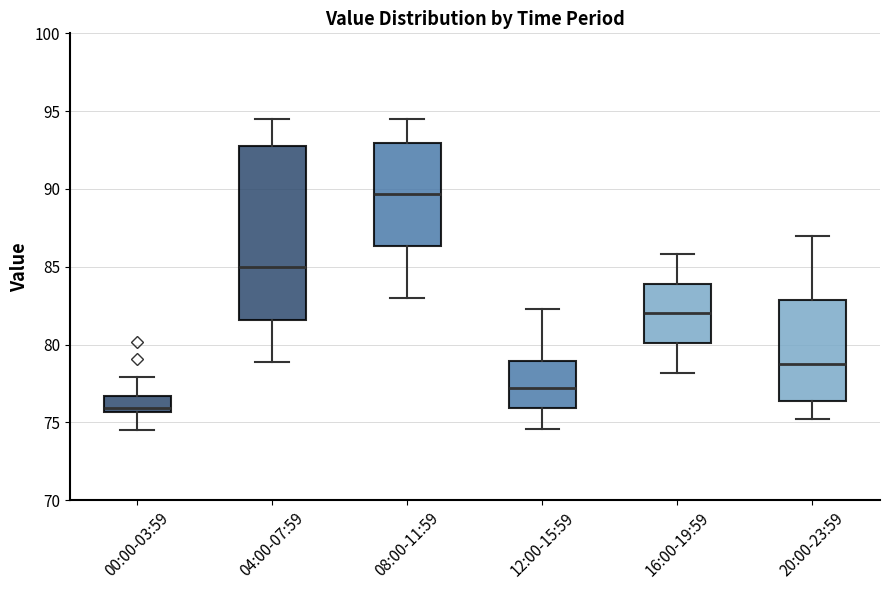

Comparing the boxes themselves (not the whiskers), which one is the tallest?

04:00-07:59